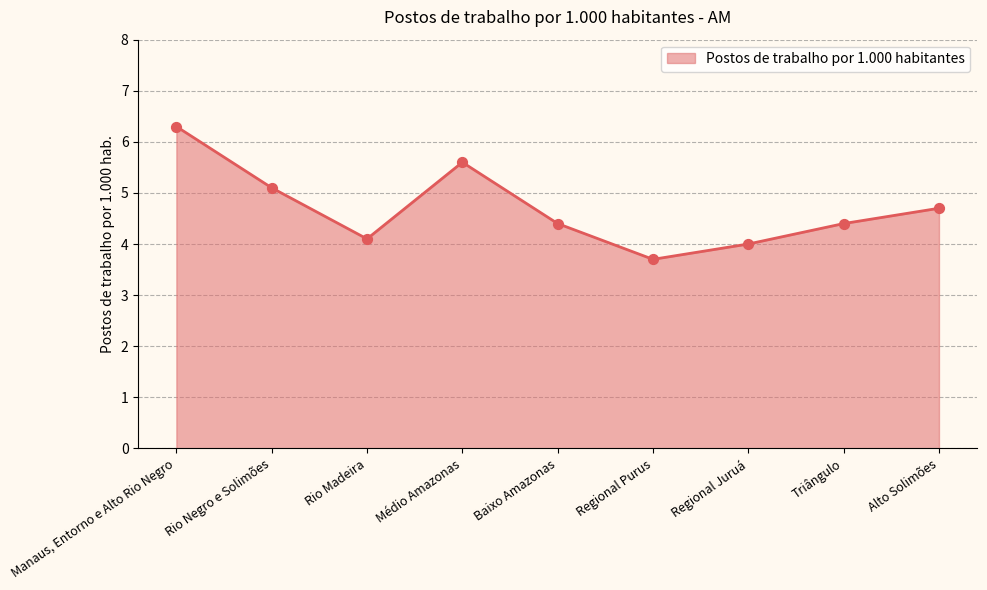

What is the ratio of the value at Manaus, Entorno e Alto Rio Negro to the value at Rio Madeira?

1.5